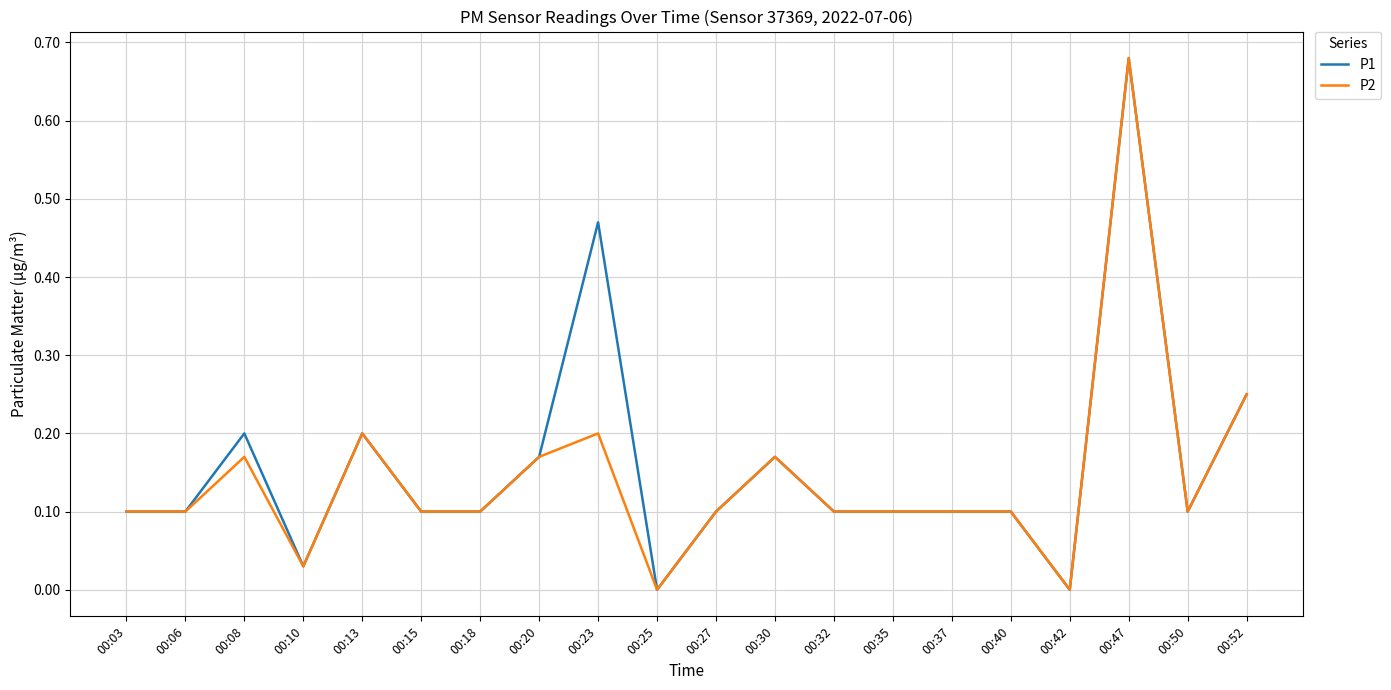

At which category is the sum across all series the highest?

00:47